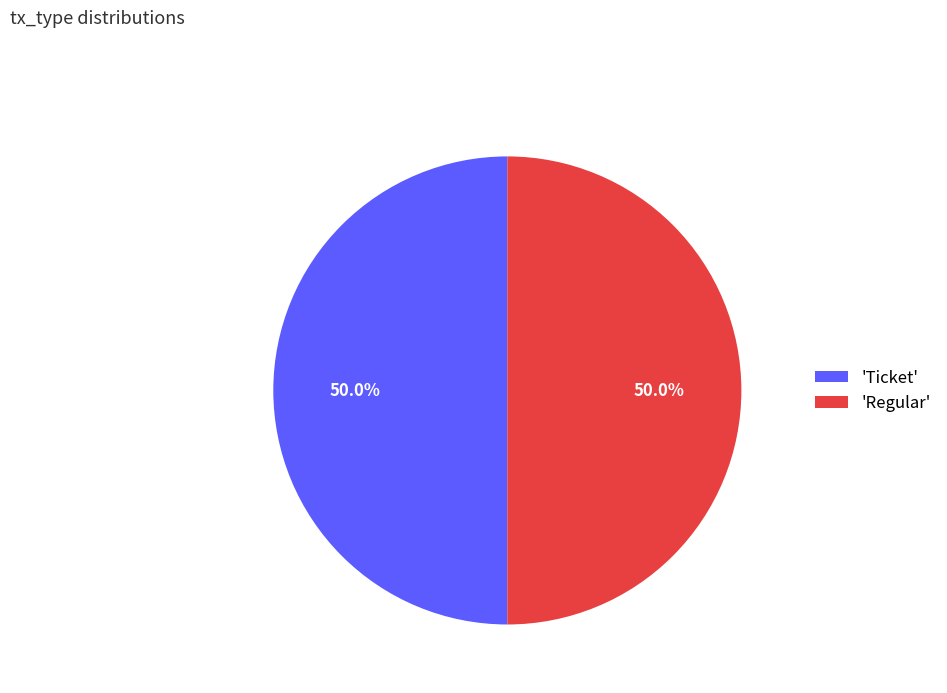

What is the ratio of the value at 'Ticket' to the value at 'Regular'?

1.0